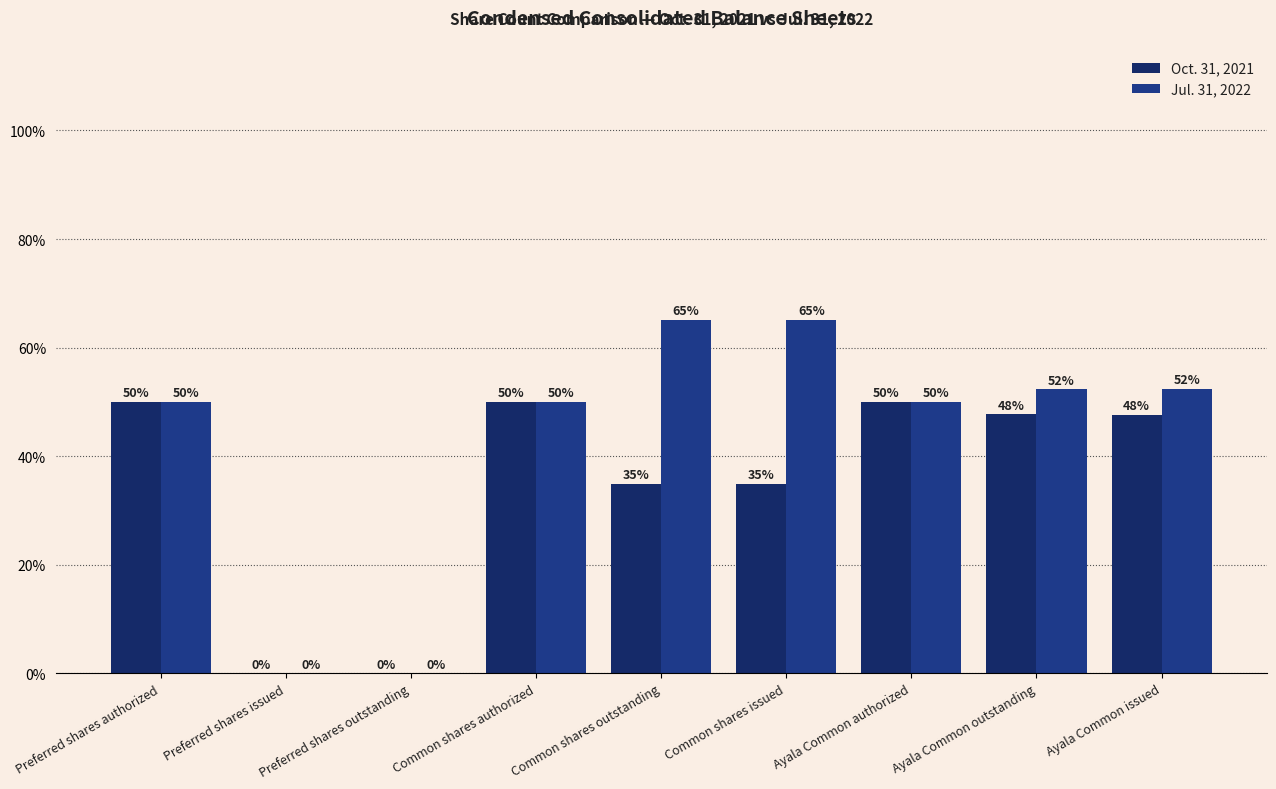

What position from the right is Common shares issued?

4